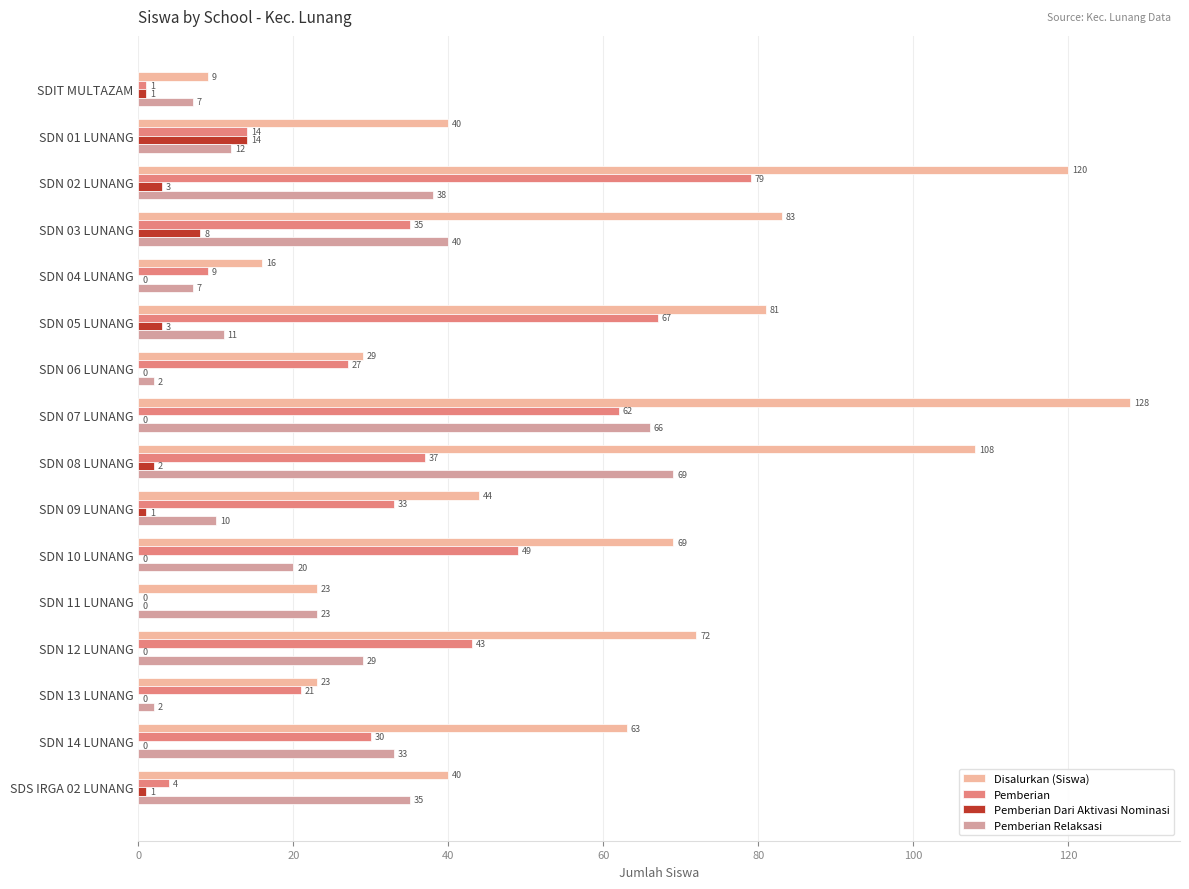

How many categories are shown in the chart?

16